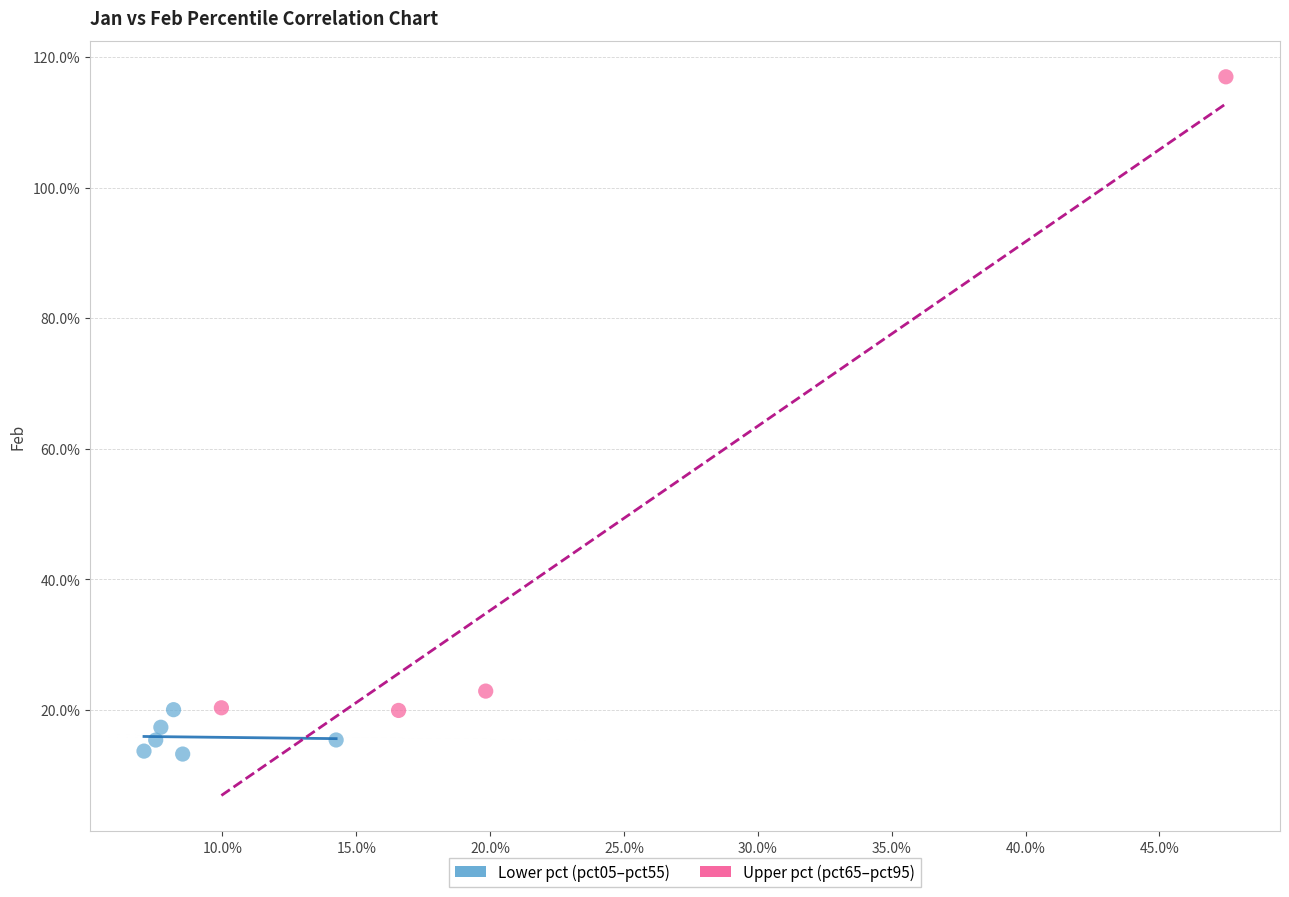

Which series contains the highest Y value?

Upper pct (pct65–pct95)